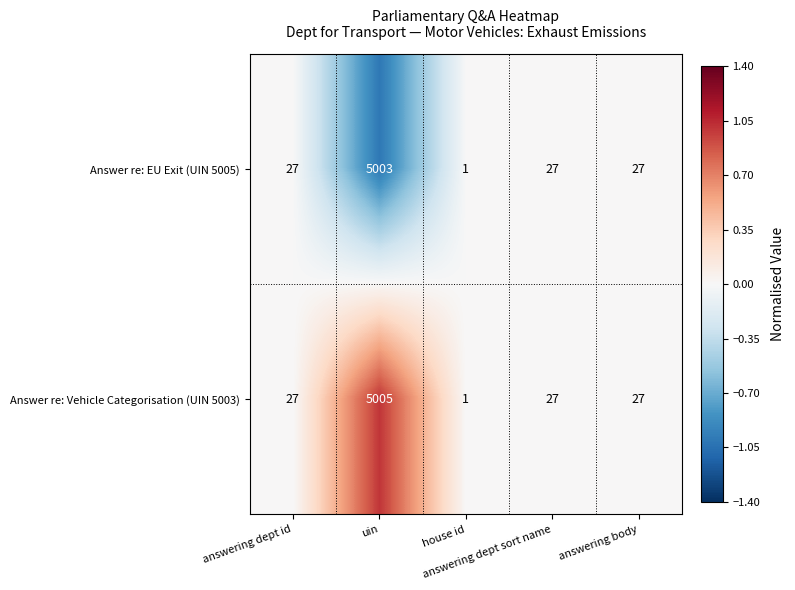

What is the difference between the maximum and minimum values in the Answer re: Vehicle Categorisation (UIN 5003) series?

5004